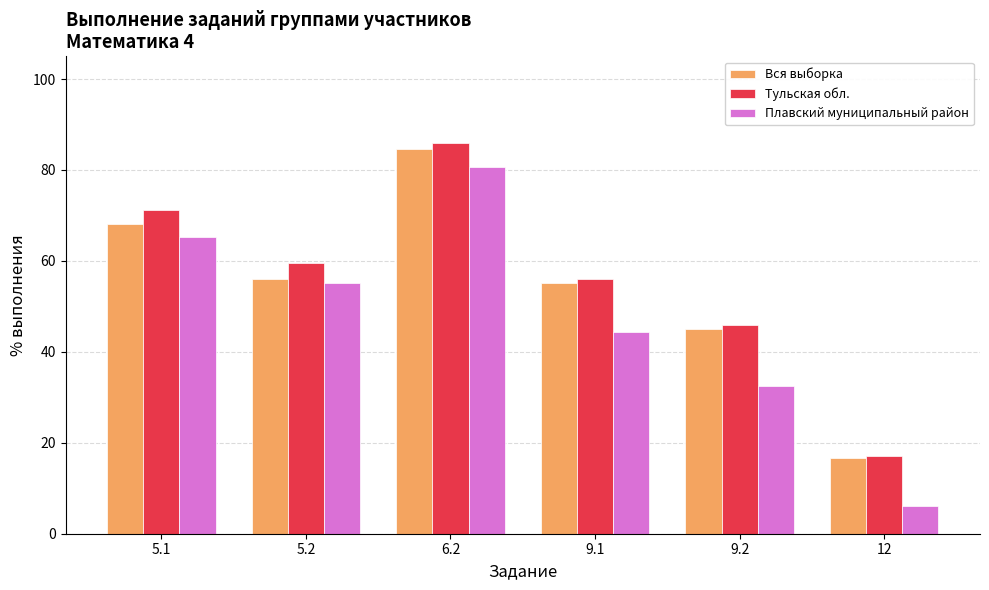

What is the label of the 2nd bar from the right?

9.2